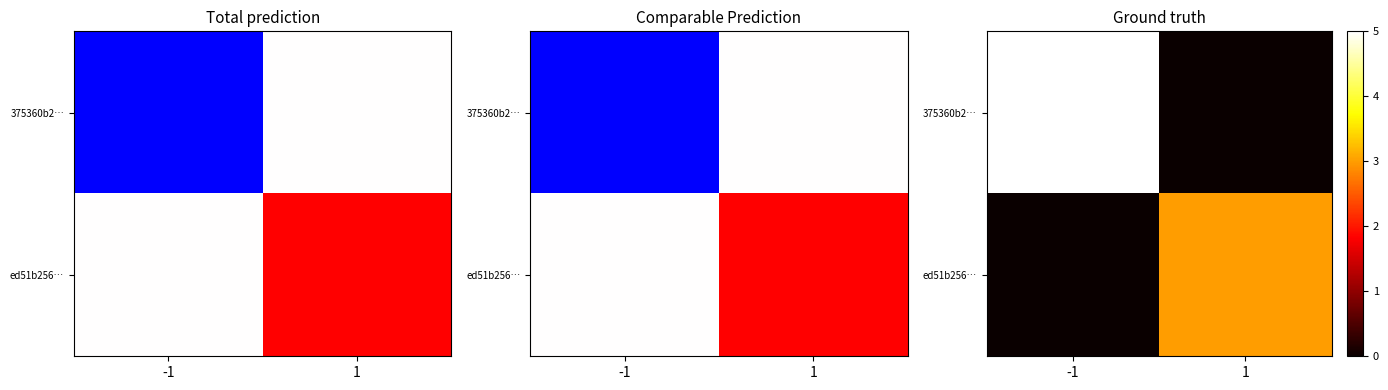

True or false: 375360b2… has a value of 3 at 1.

False